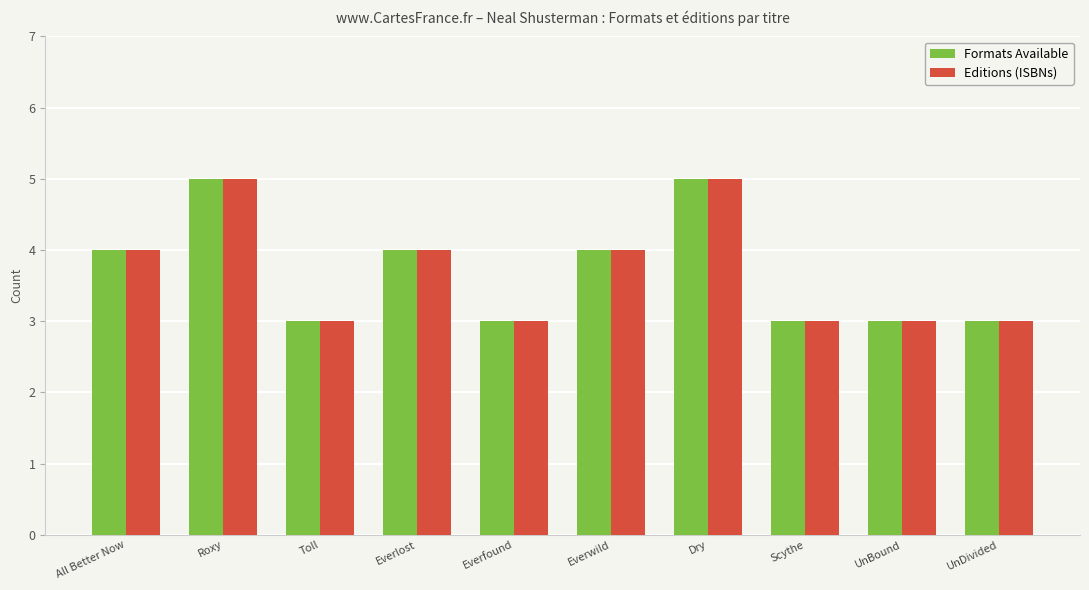

How many Formats Available values are between 3 and 4?

8